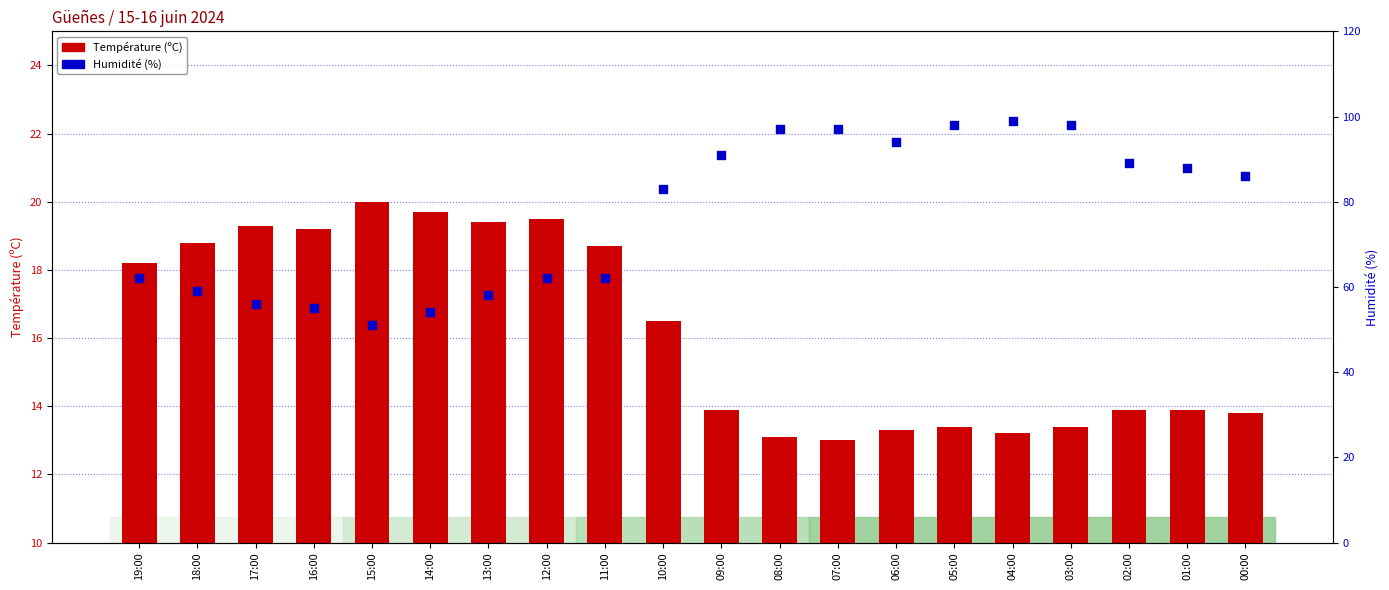

Which series has the largest total across all categories?

Humidité (%)